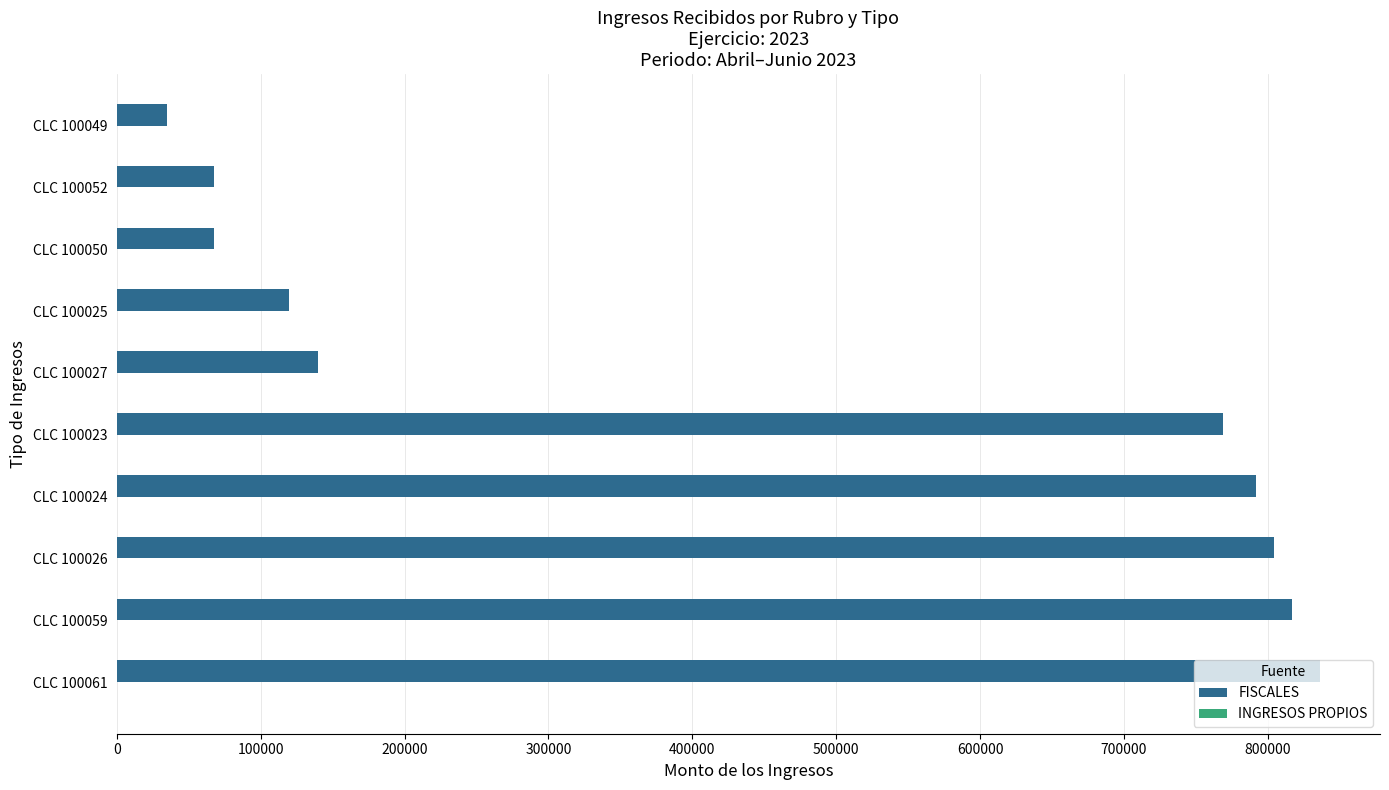

What is the difference between the maximum and minimum values?

801311.0